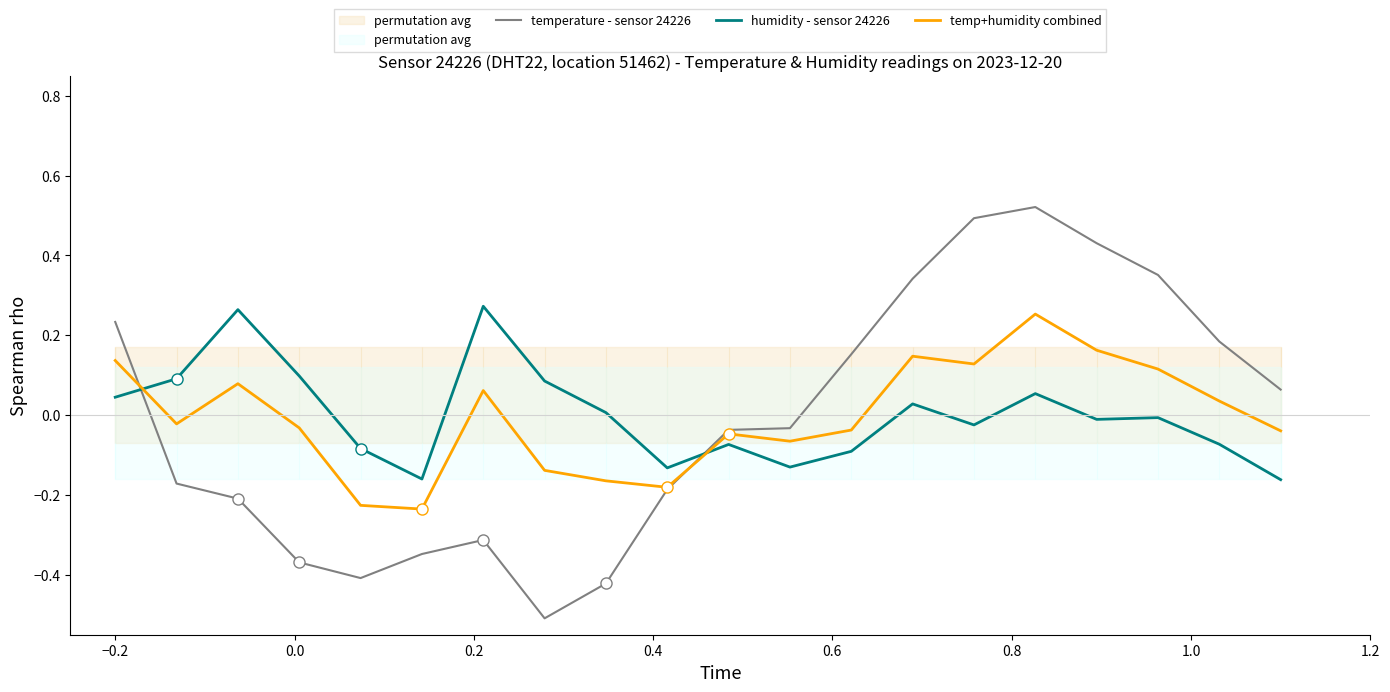

What is the difference between the maximum and second lowest values in the humidity - sensor 24226 series?

0.4